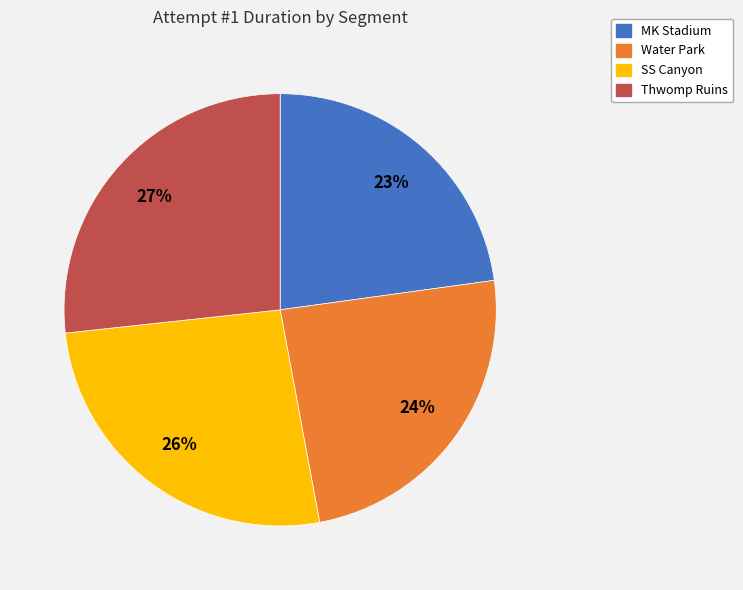

Rank the categories by value from lowest to highest.

MK Stadium, Water Park, SS Canyon, Thwomp Ruins